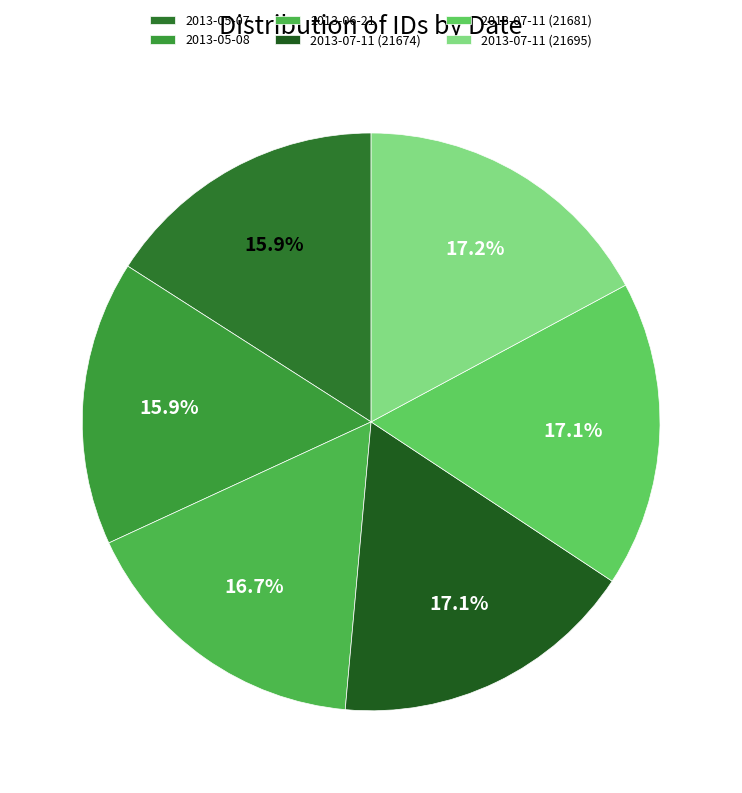

Which slice is the largest?

2013-07-11 (21695)